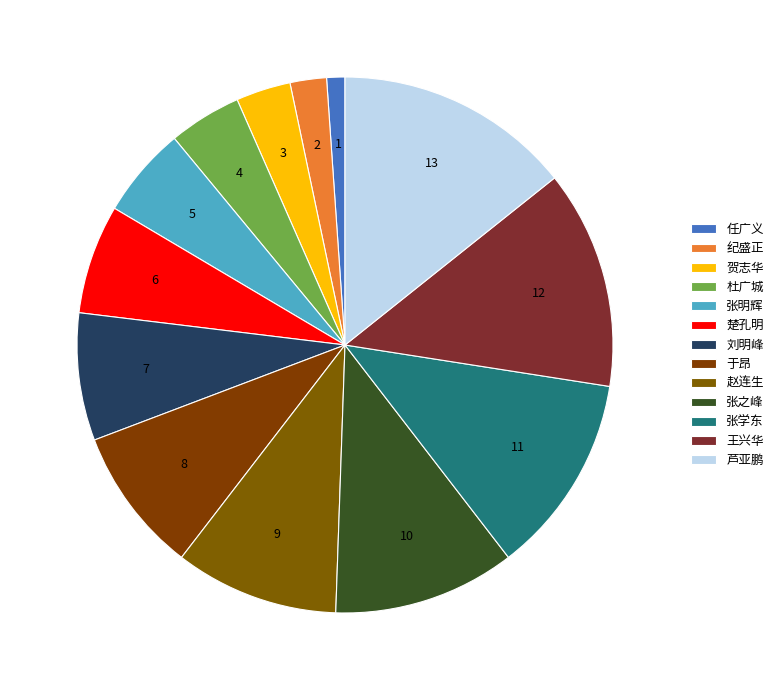

Is there any slice that represents more than half of the pie?

No